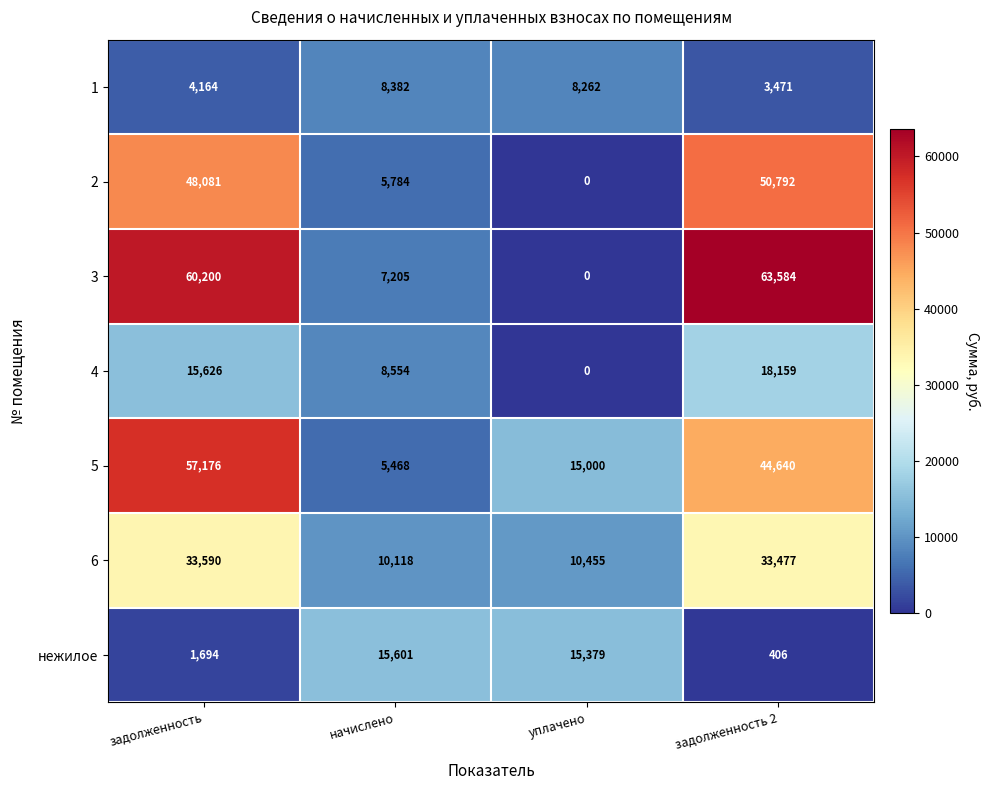

Between задолженность and задолженность 2, which series saw the biggest shift?

5